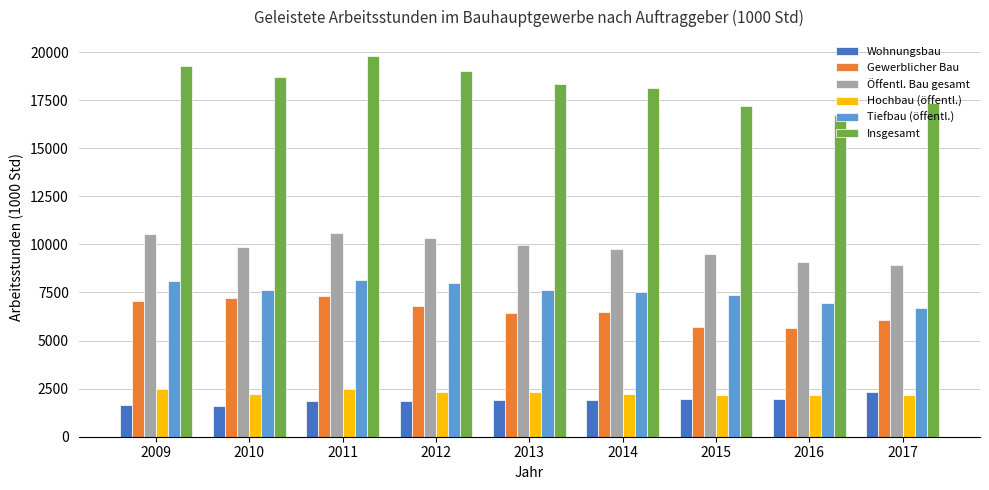

What are all the series names shown in the legend?

Wohnungsbau, Gewerblicher Bau, Öffentl. Bau gesamt, Hochbau (öffentl.), Tiefbau (öffentl.), Insgesamt